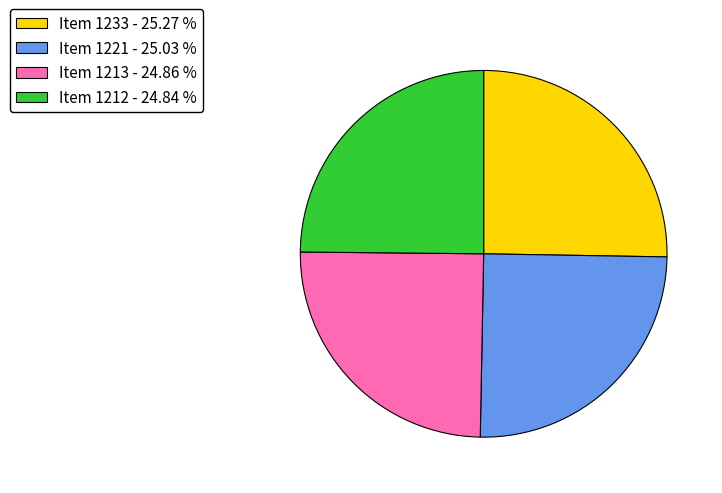

Count the number of slices in the pie.

4